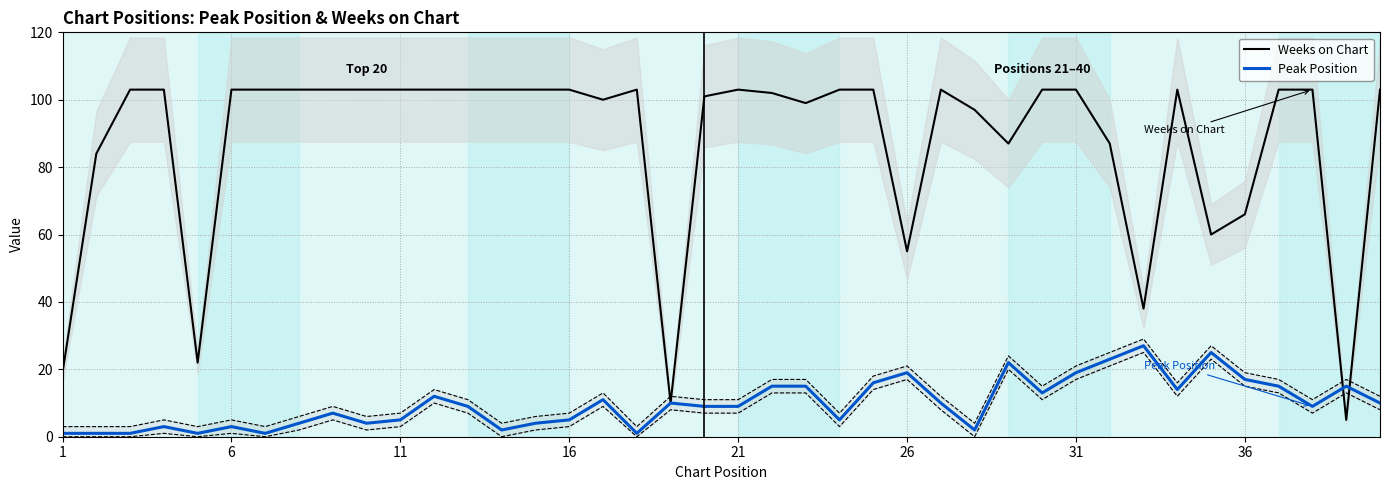

What is the maximum value for Weeks on Chart?

103